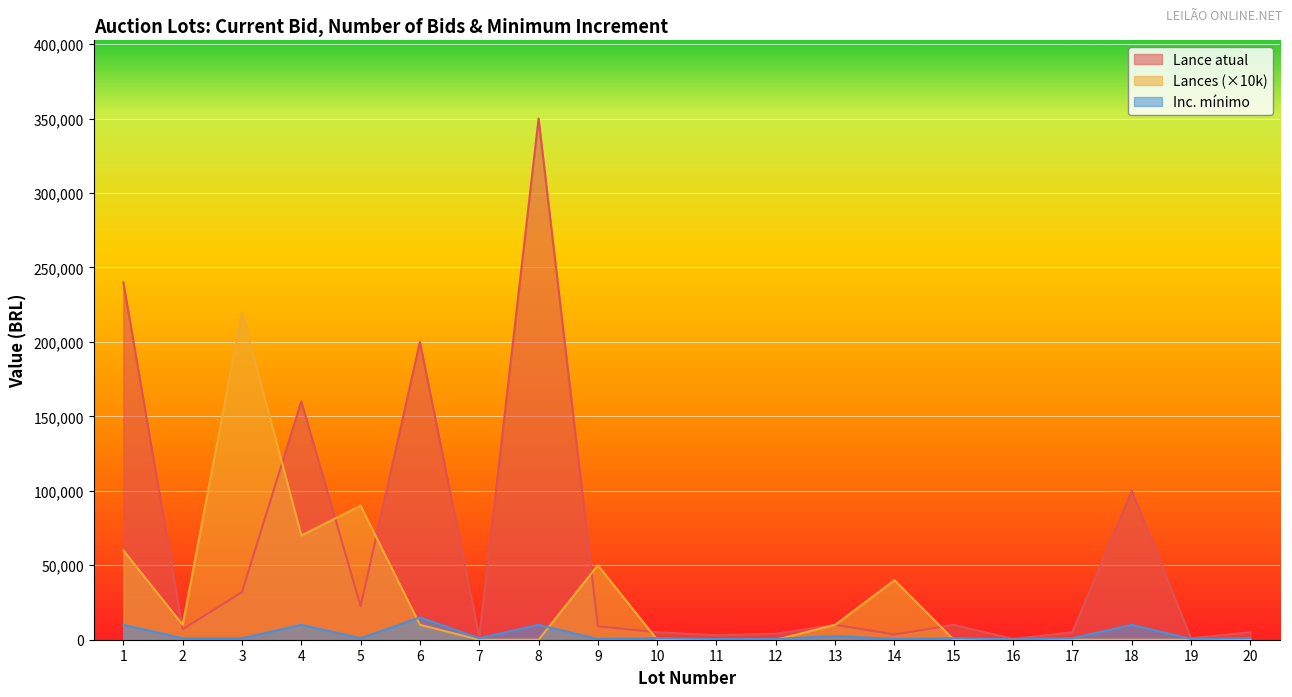

Is it true that Lances equals 150593 at 5?

False